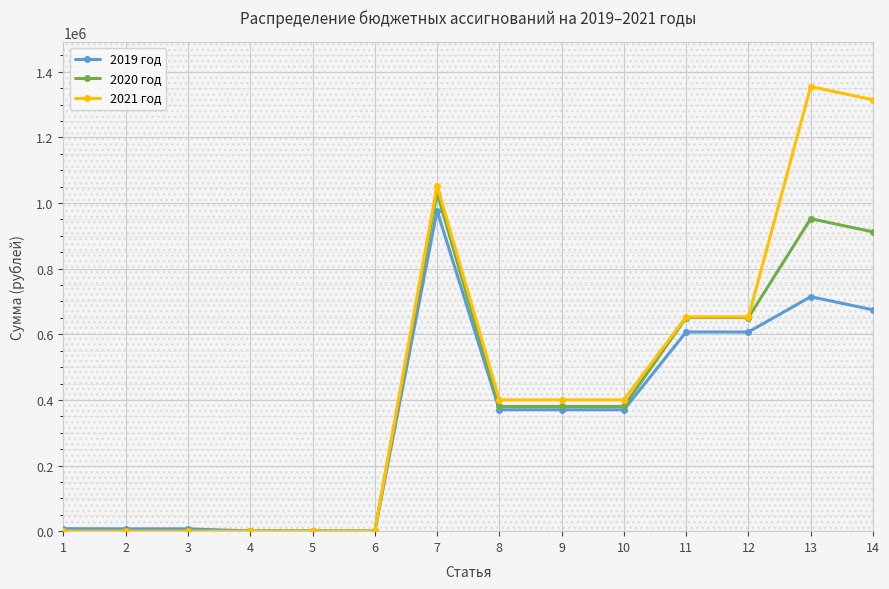

True or false: 2019 год has more than 1 points higher than both neighbors.

True